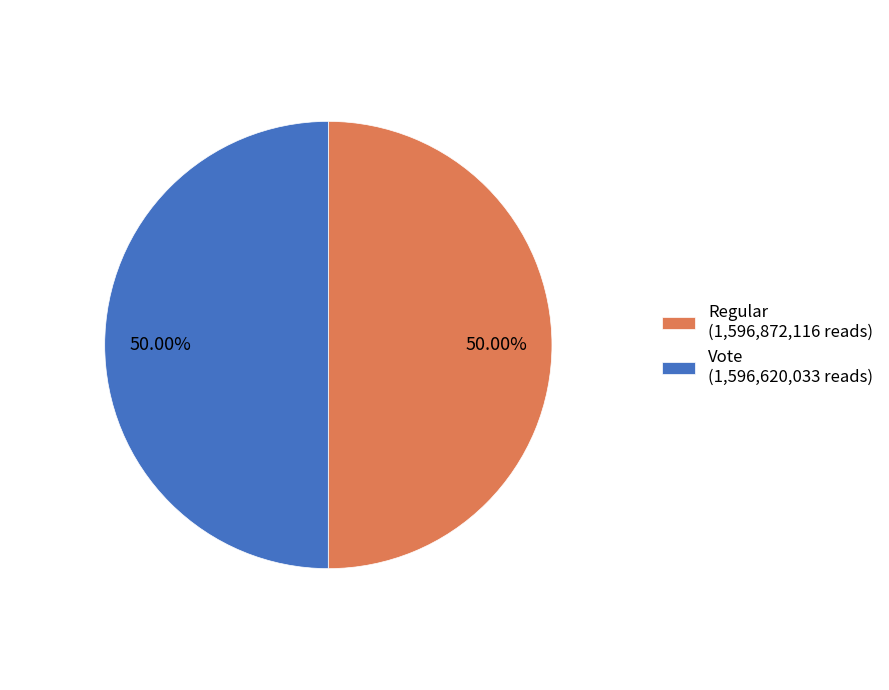

Do Regular (1,596,872,116 reads) and Vote (1,596,620,033 reads) together represent more than half of the pie?

Yes